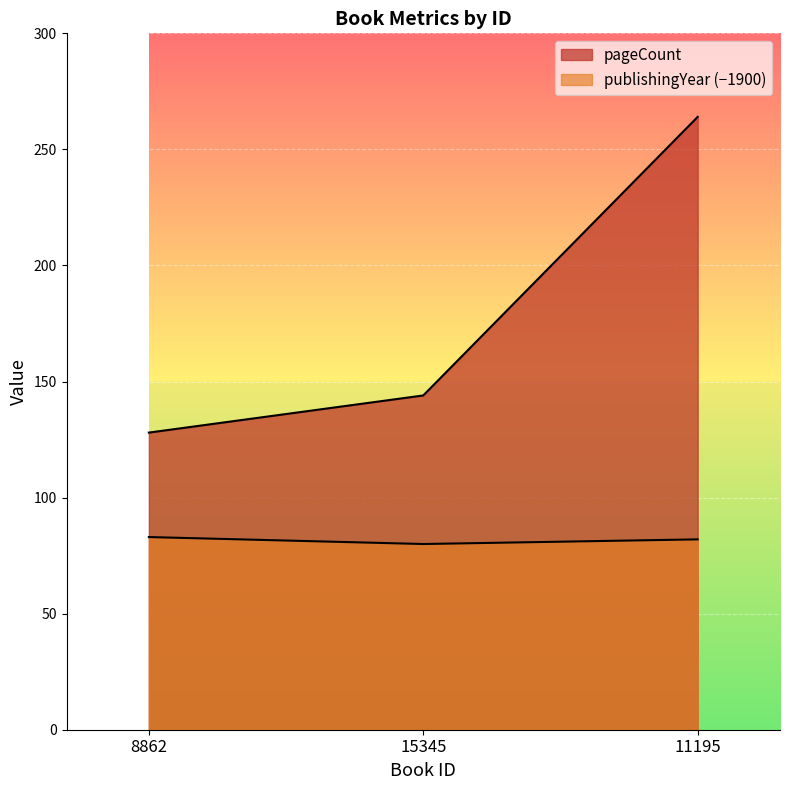

Does the chart display data point markers on the line(s)?

No